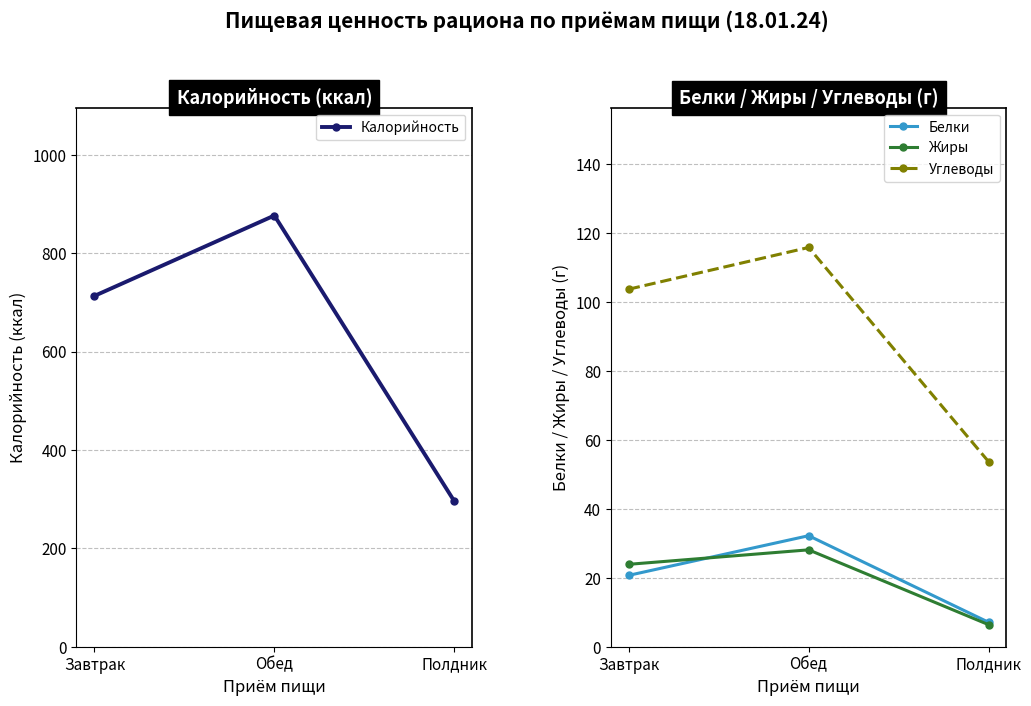

What is the difference between the Калорийность values at Завтрак and Обед?

163.4